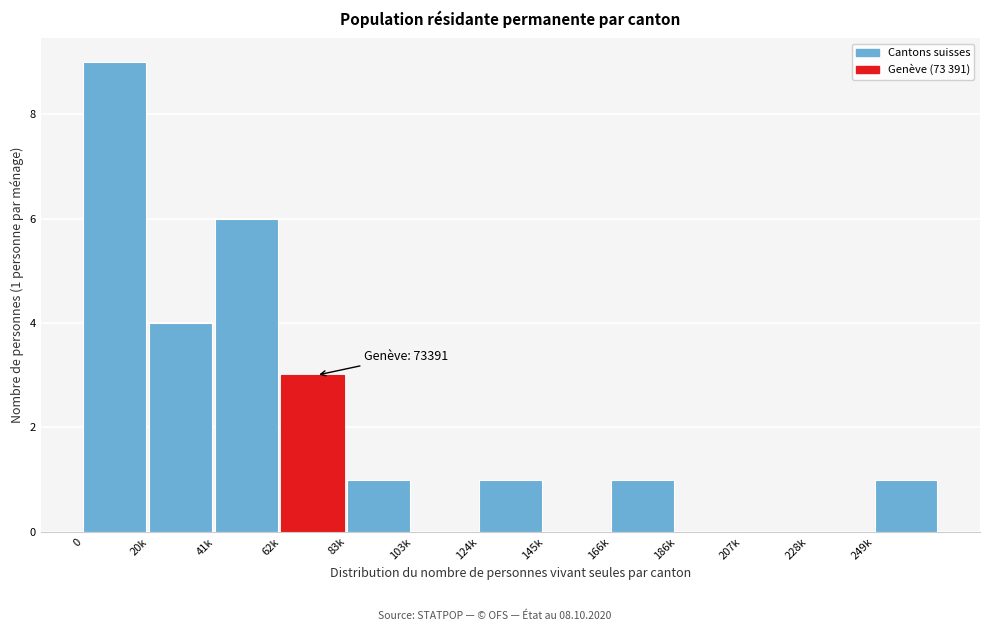

Reading right to left, list all the values displayed in this chart.

249k=1	228k=0	207k=0	186k=0	166k=1	145k=0	124k=1	103k=0	83k=1	62k=3	41k=6	20k=4	0=9